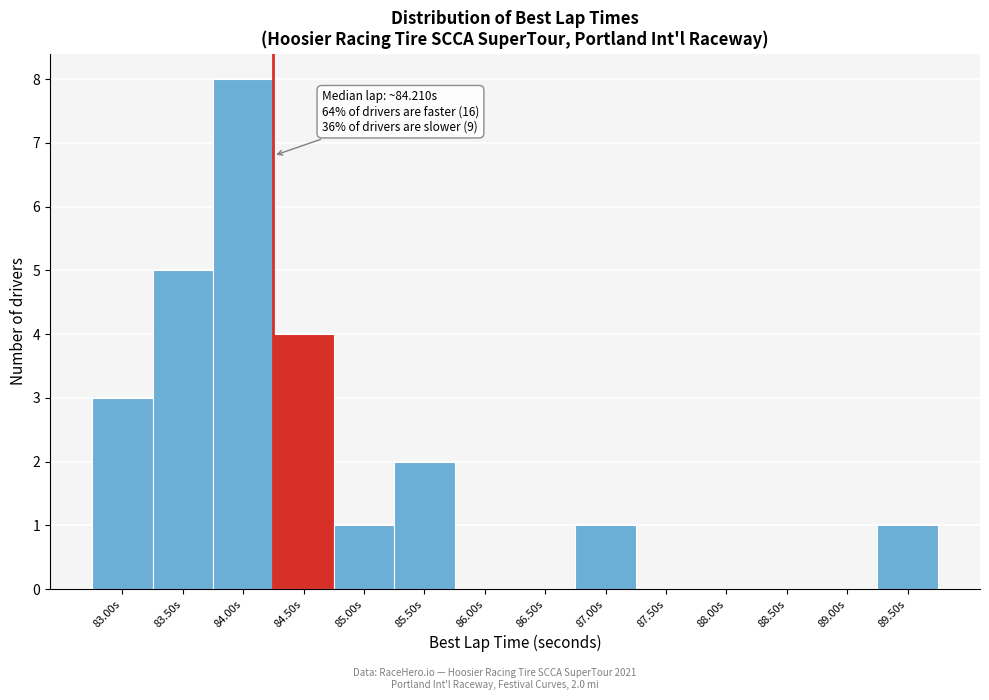

Reading left to right, list all the values displayed in this chart.

83.00s=3	83.50s=5	84.00s=8	84.50s=4	85.00s=1	85.50s=2	86.00s=0	86.50s=0	87.00s=1	87.50s=0	88.00s=0	88.50s=0	89.00s=0	89.50s=1